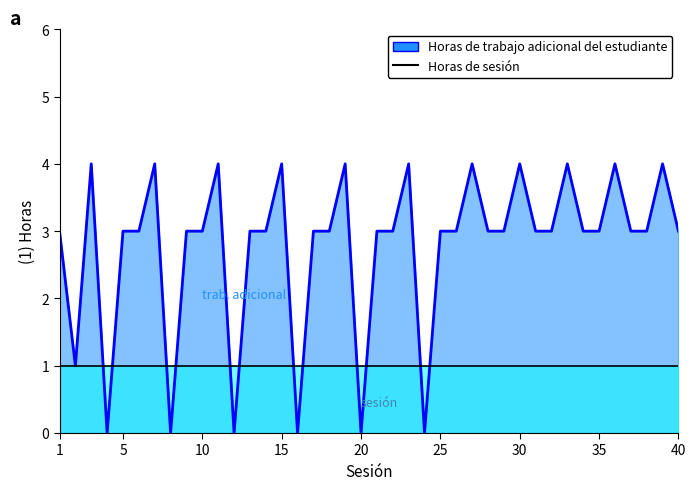

Reading left to right, transcribe all the data shown in this chart.

1=3	2=1	3=4	4=0	5=3	6=3	7=4	8=0	9=3	10=3	11=4	12=0	13=3	14=3	15=4	16=0	17=3	18=3	19=4	20=0	21=3	22=3	23=4	24=0	25=3	26=3	27=4	28=3	29=3	30=4	31=3	32=3	33=4	34=3	35=3	36=4	37=3	38=3	39=4	40=3